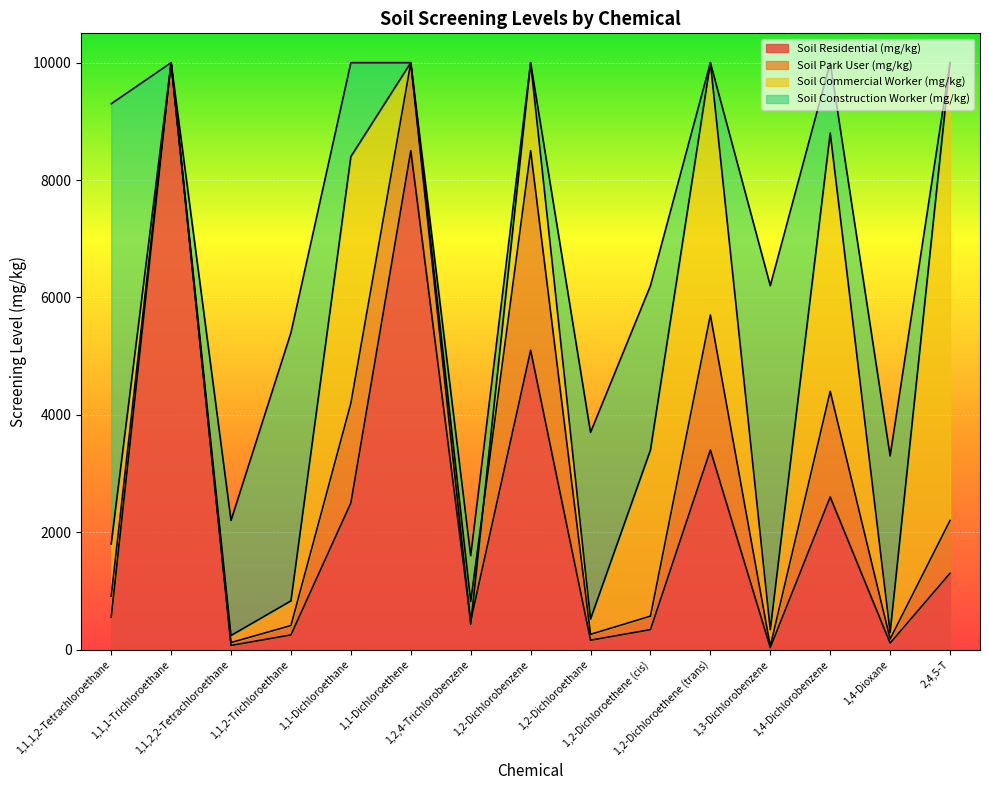

True or false: Soil Residential (mg/kg) and Soil Commercial Worker (mg/kg) intersect in this chart.

False